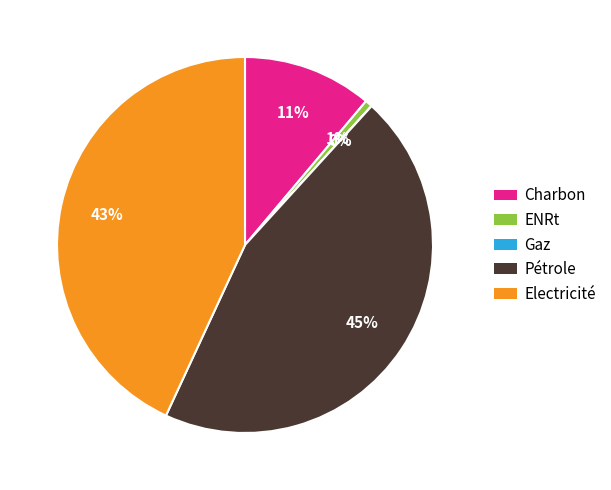

Does any single category account for the majority?

No